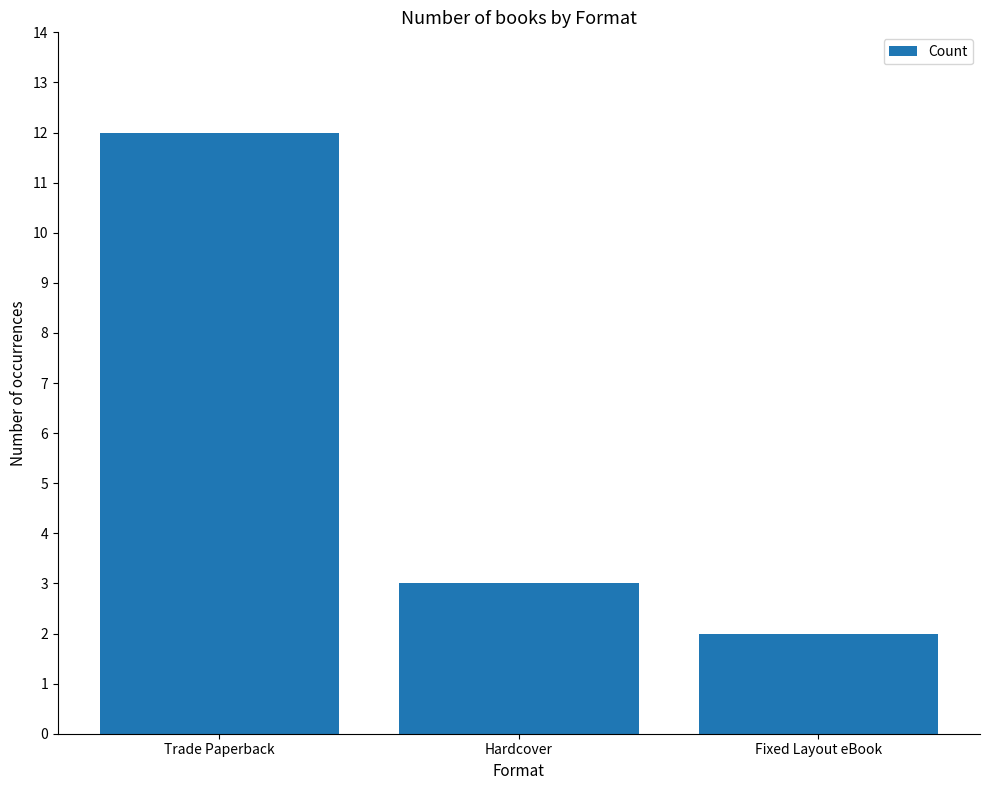

Does the chart contain stacked bars?

No